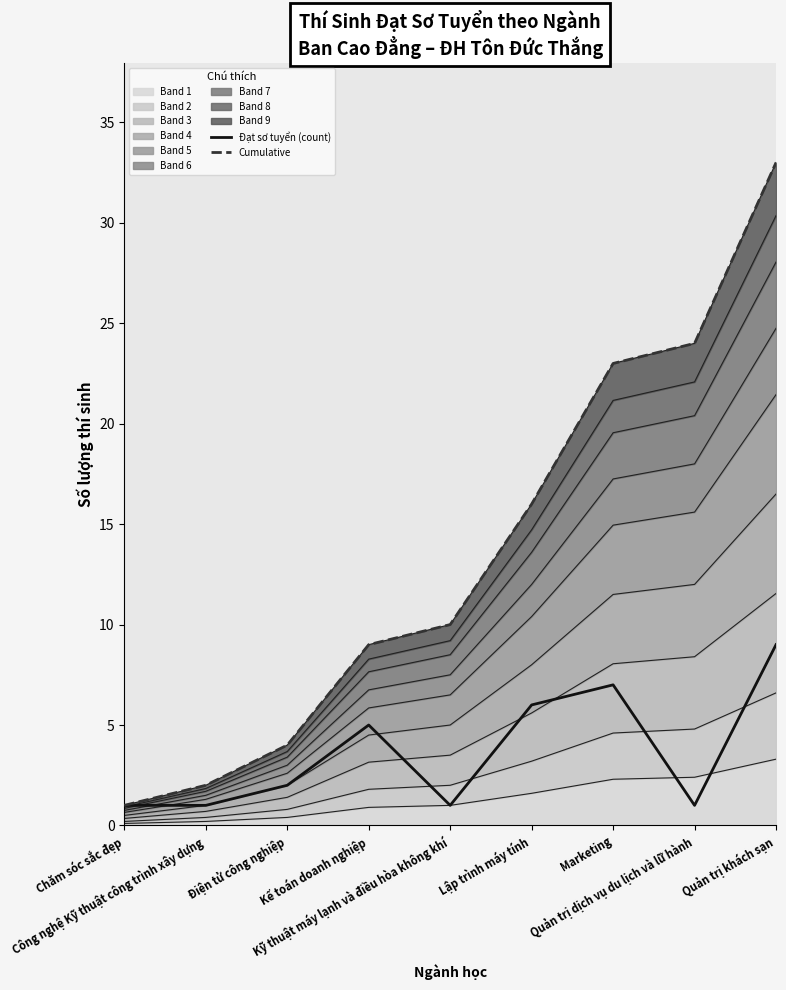

What is the total value across all series at Quản trị khách sạn?

42